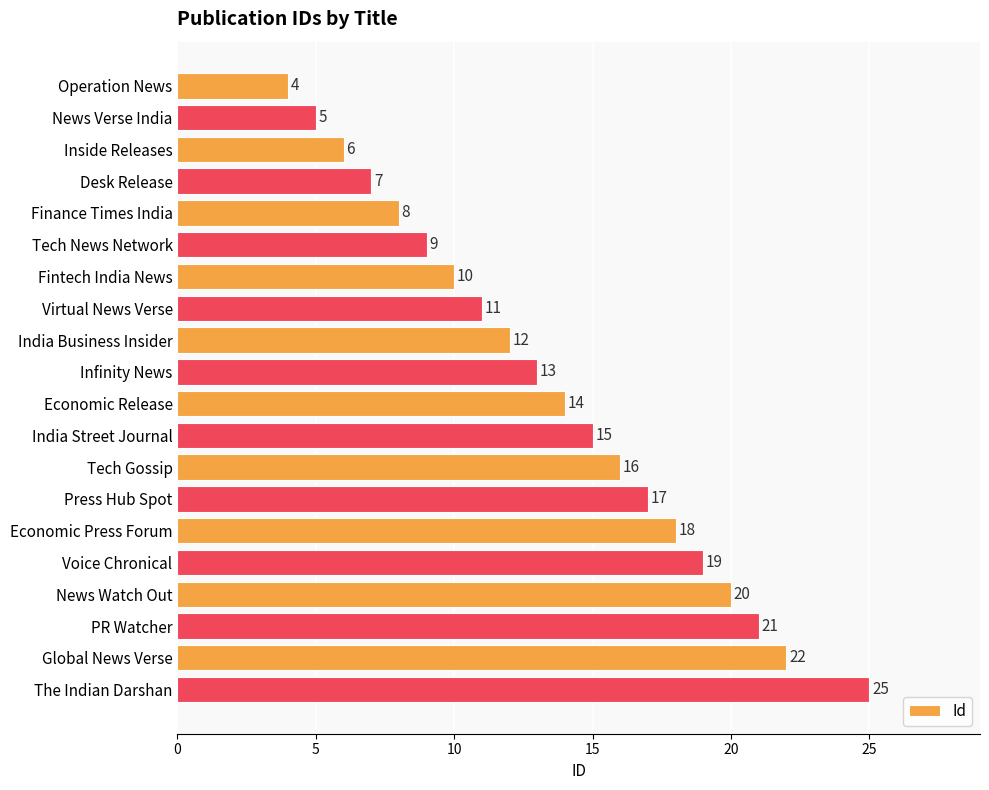

Reading top to bottom, list all the values displayed in this chart.

4	5	6	7	8	9	10	11	12	13	14	15	16	17	18	19	20	21	22	25